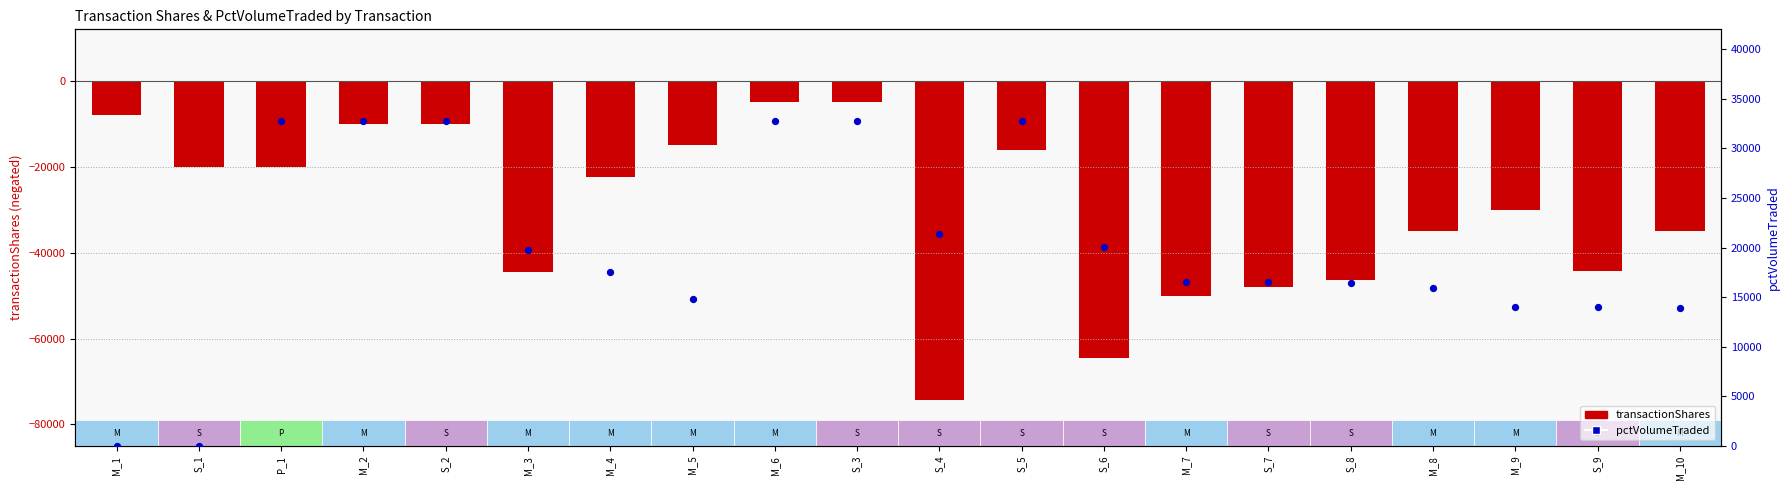

Which series reaches the minimum Y coordinate?

transactionShares